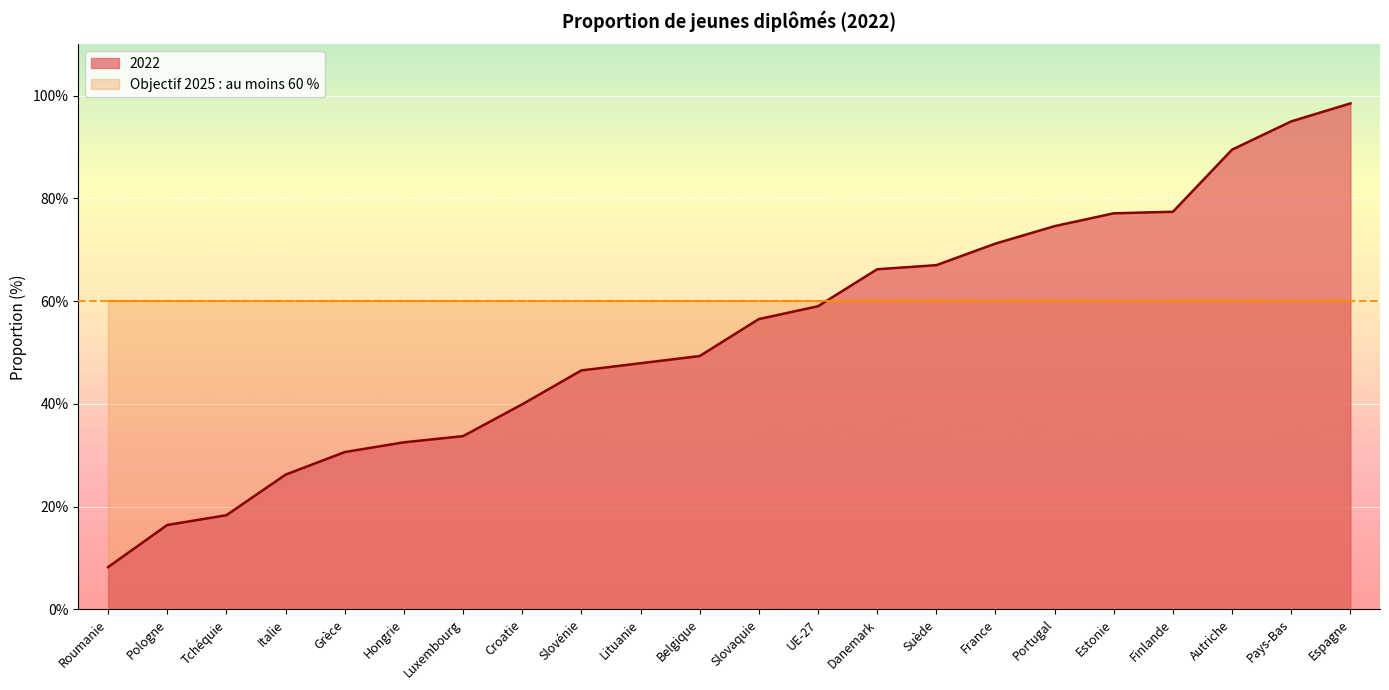

The chart shows a value of 95.0 at Pays-Bas. True or false?

True